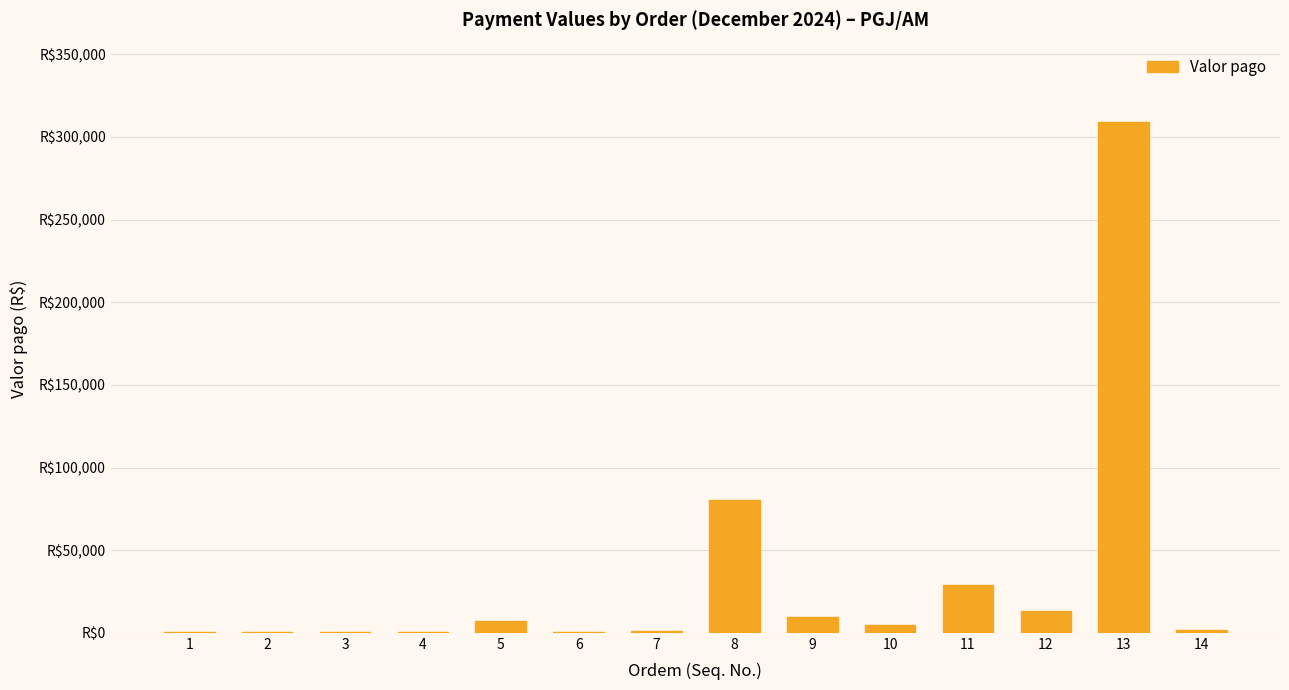

What is the minimum value shown in the chart?

300.0